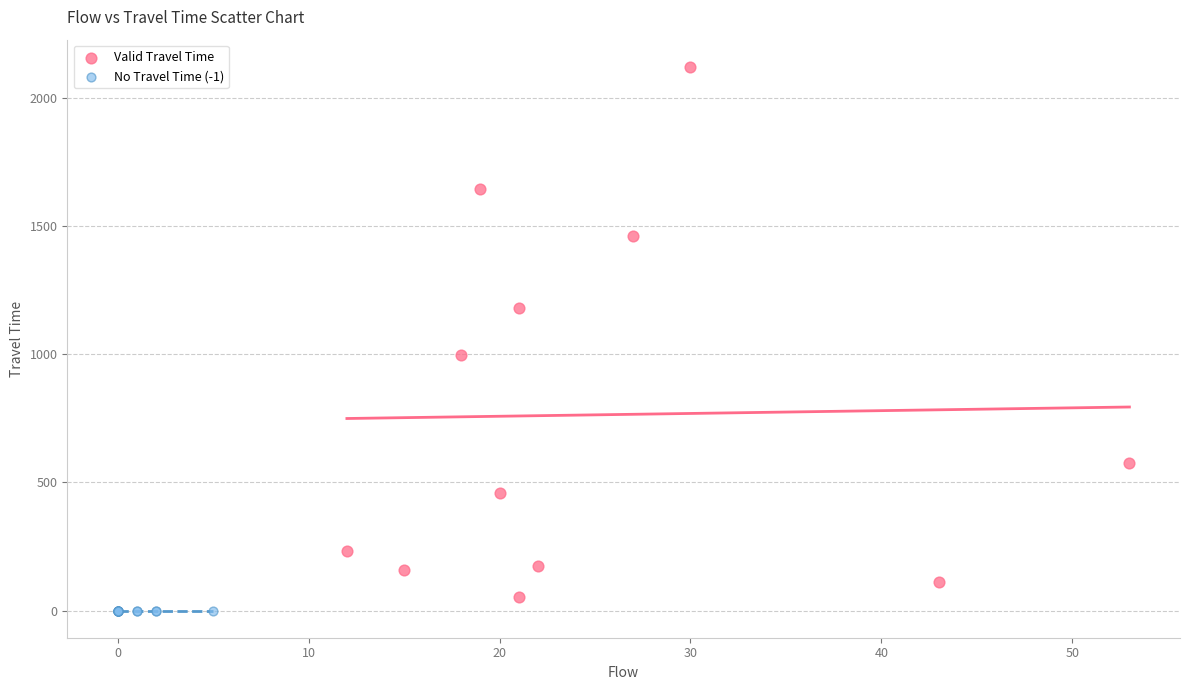

Which series reaches the maximum Y coordinate?

Valid Travel Time